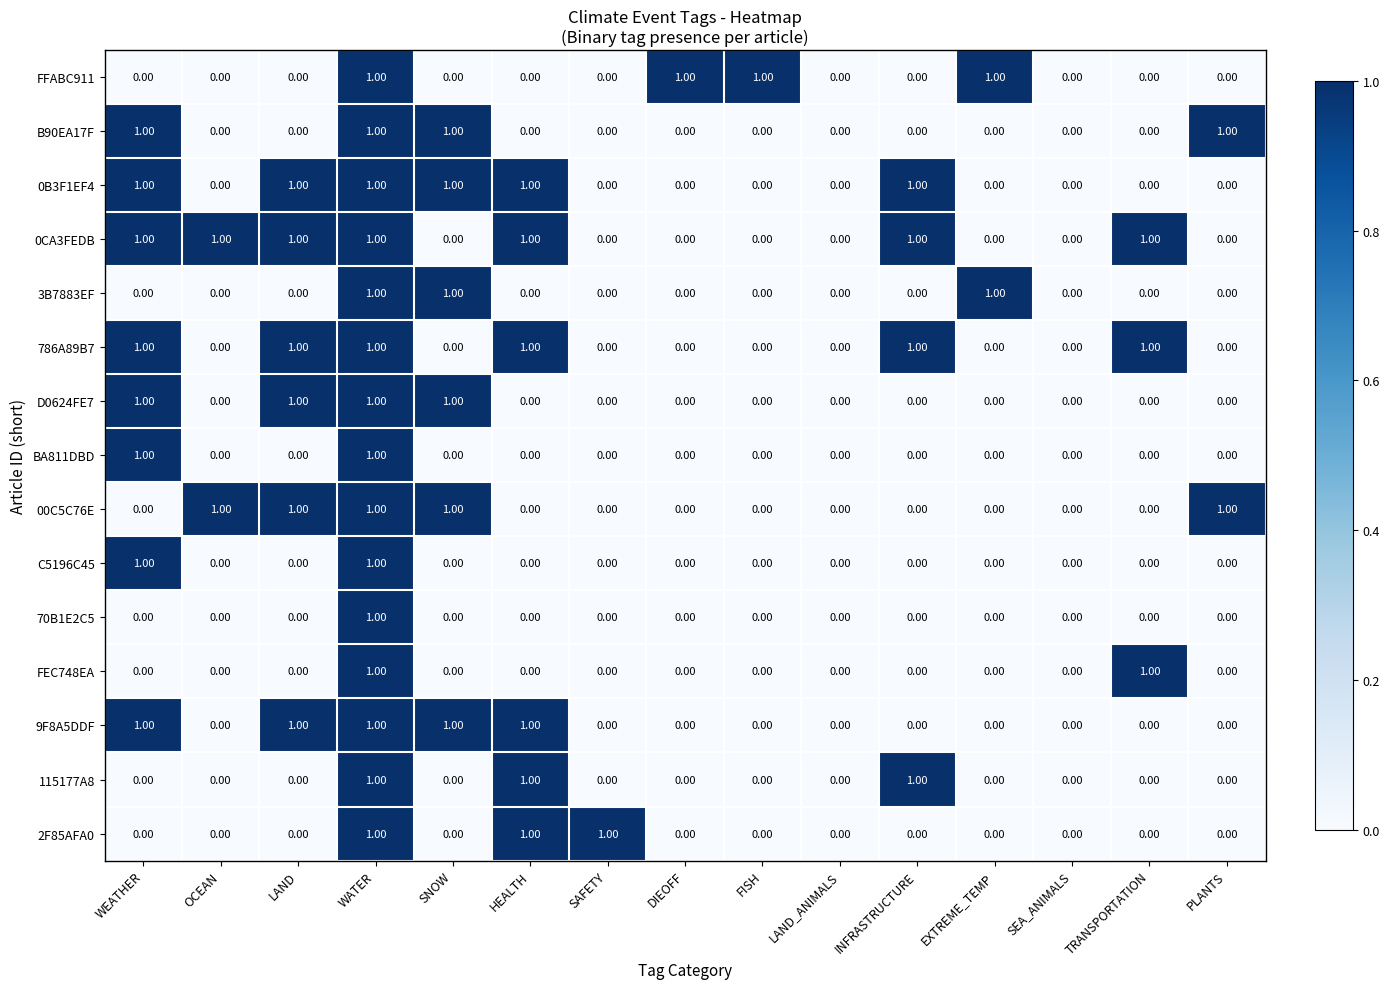

How many values in the 70B1E2C5 series exceed 0?

1